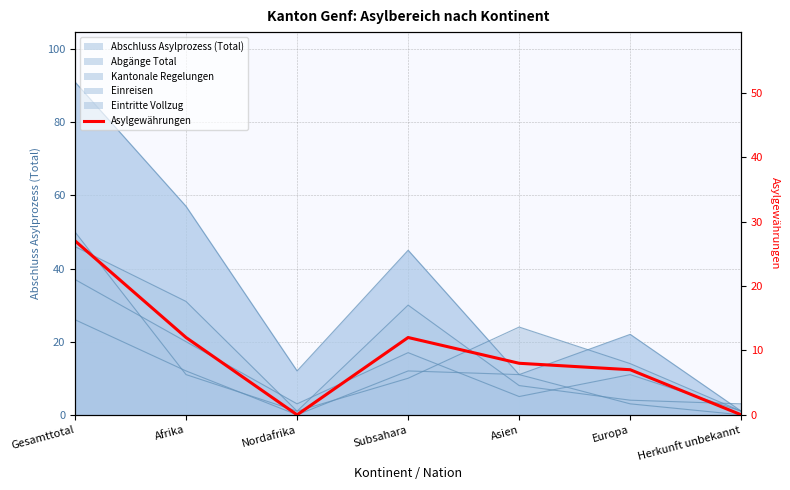

The value at Asien is 8. True or false?

True